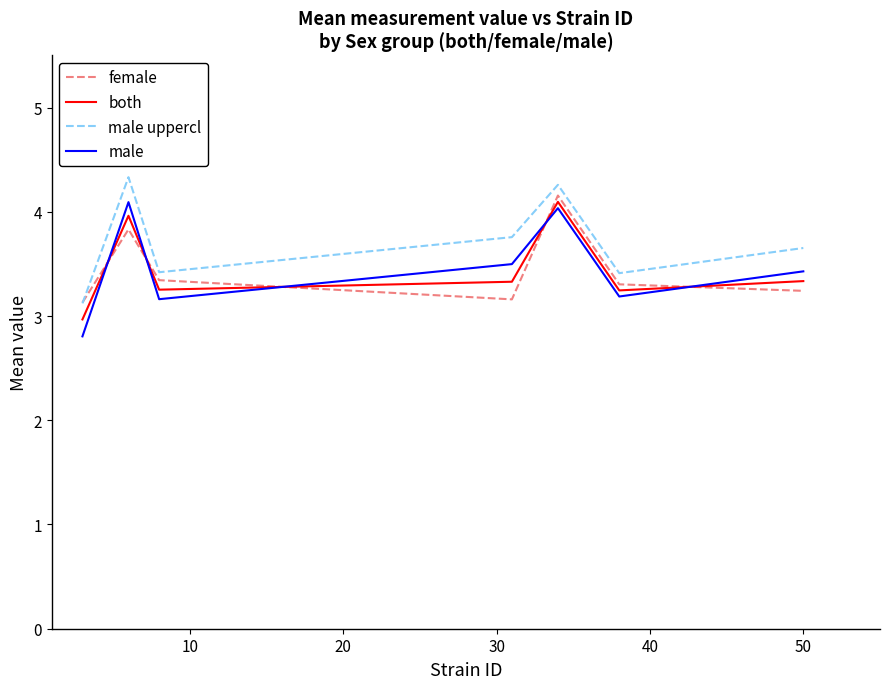

After their last crossing, which series has the higher values: both or male?

male